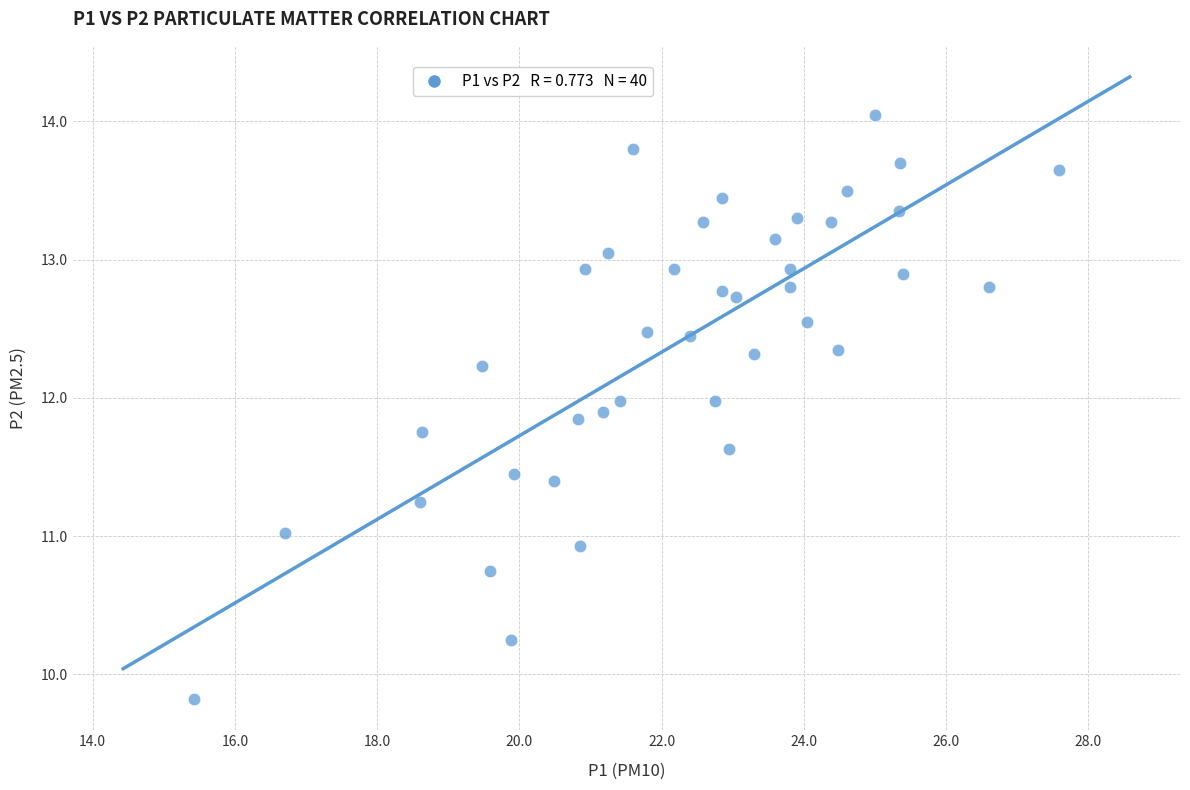

What is the range of Y values (max minus min)?

4.2